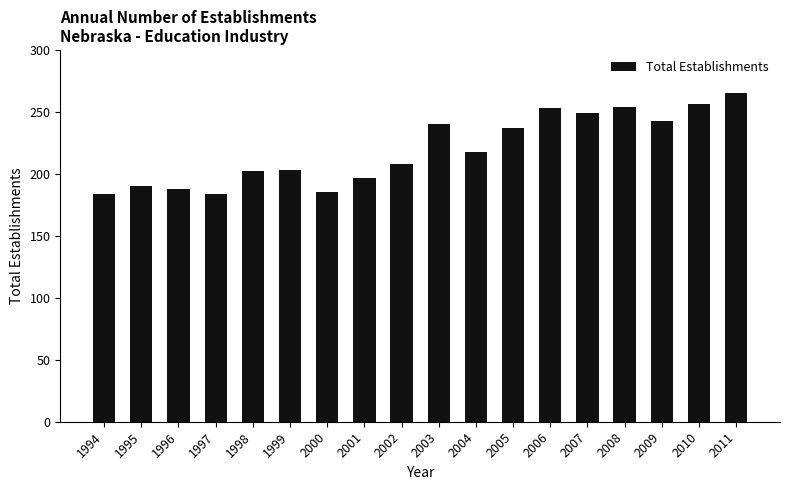

Count the number of categories in the chart.

18